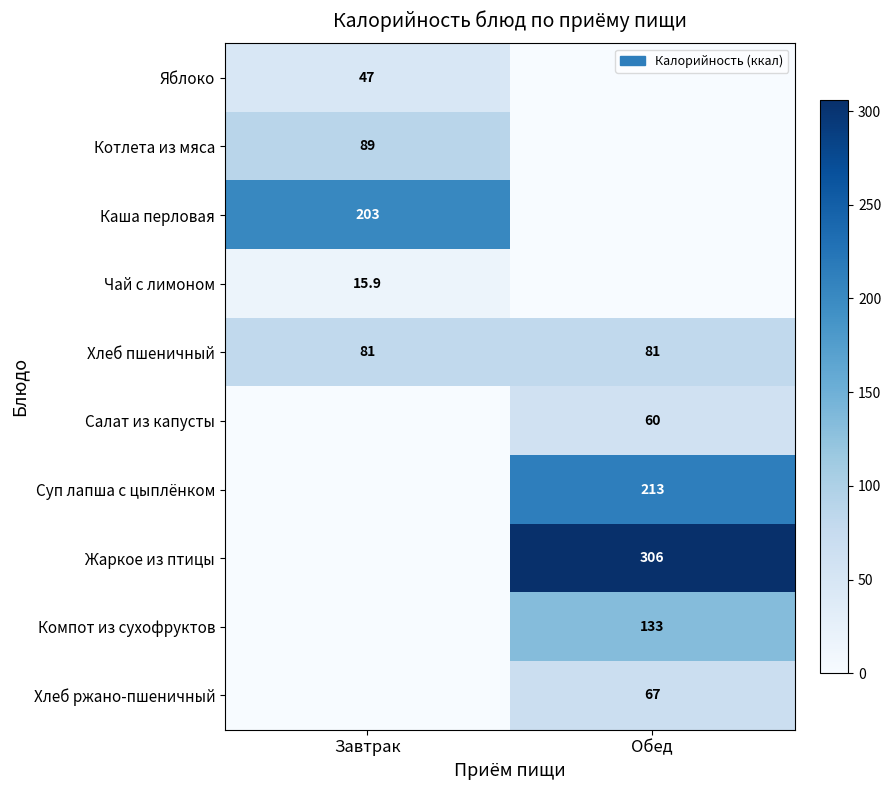

At which category is the sum across all series the highest?

Обед